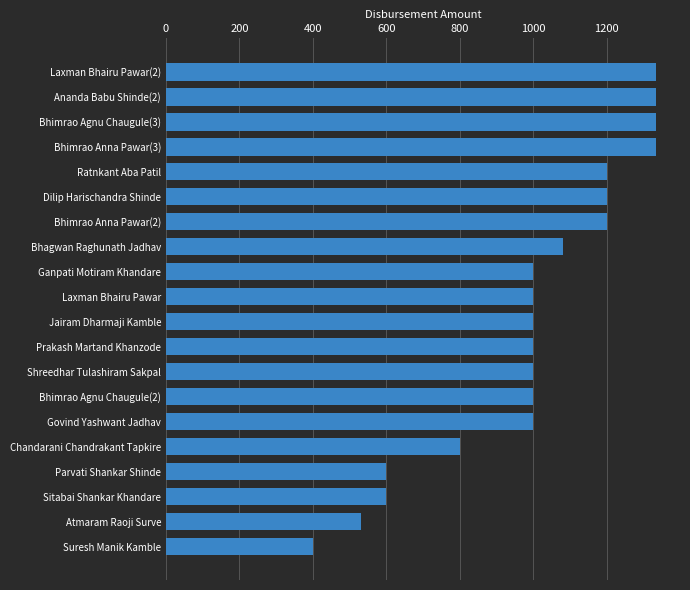

How many series are shown in this chart?

1